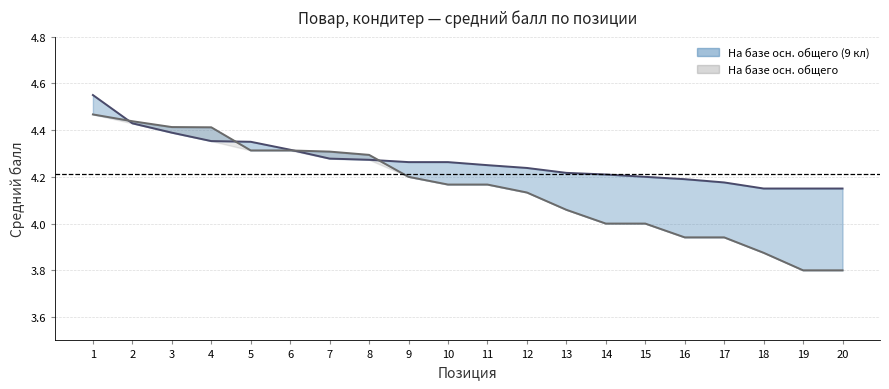

List the series in order of their peak value, highest first.

Score (9th grade base), Score (general base)